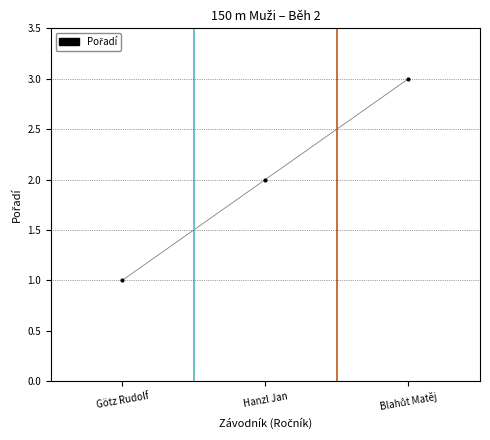

Reading right to left, transcribe all the data shown in this chart.

3	2	1